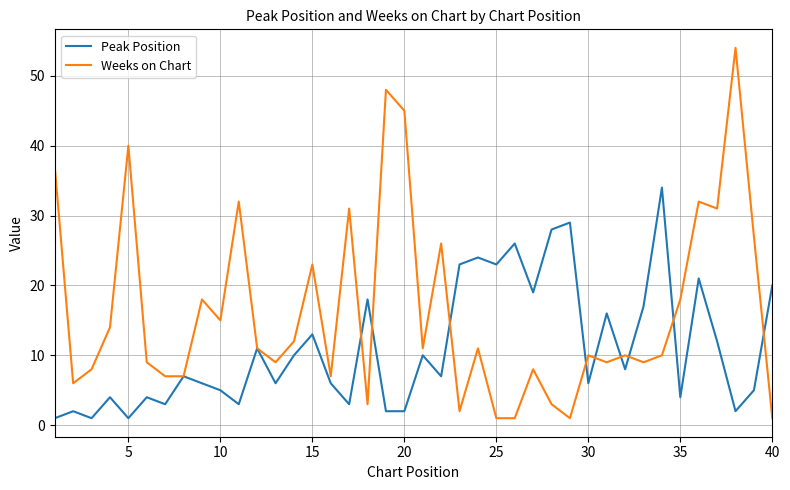

Which series has the largest range (max minus min)?

Weeks on Chart